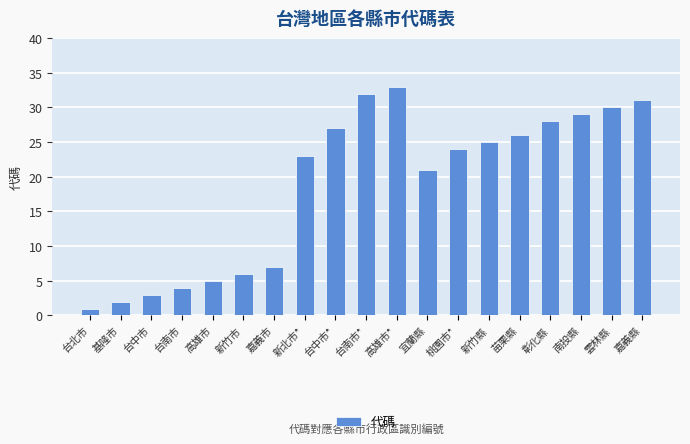

The value at 新竹市 is 6. True or false?

True